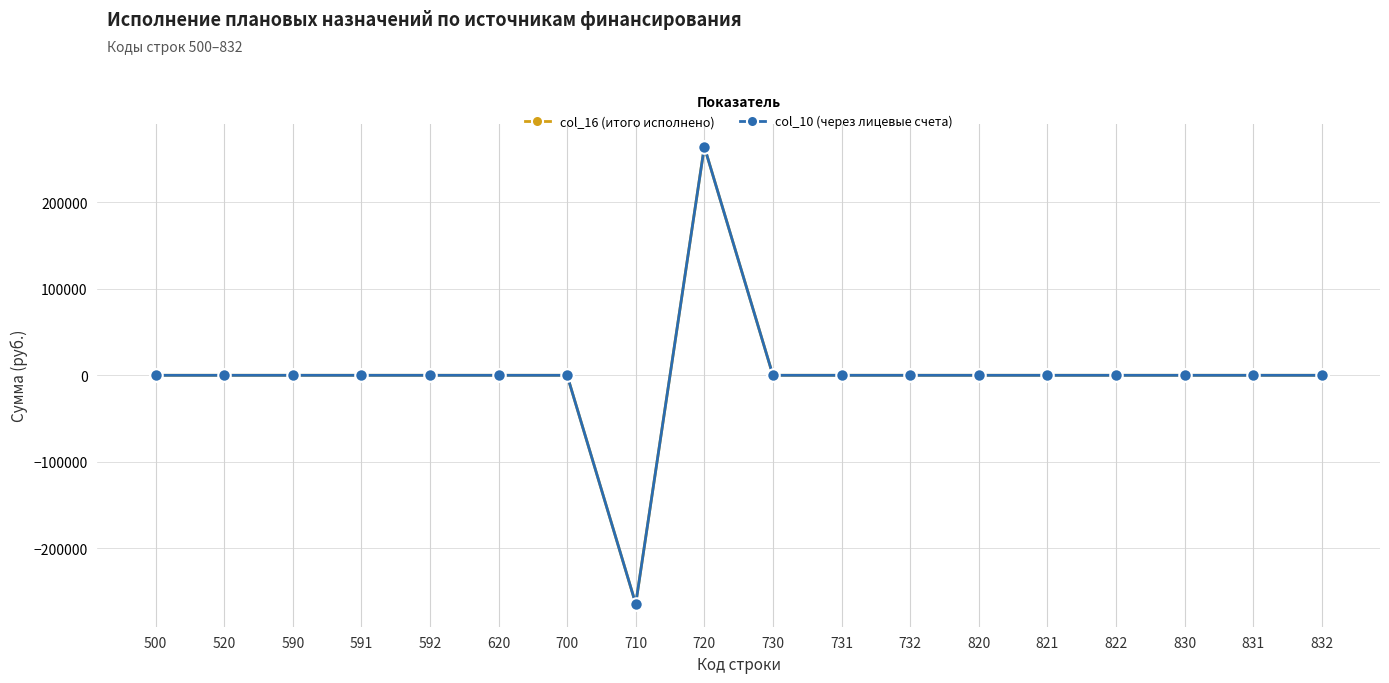

Which category has the highest value across all series?

720